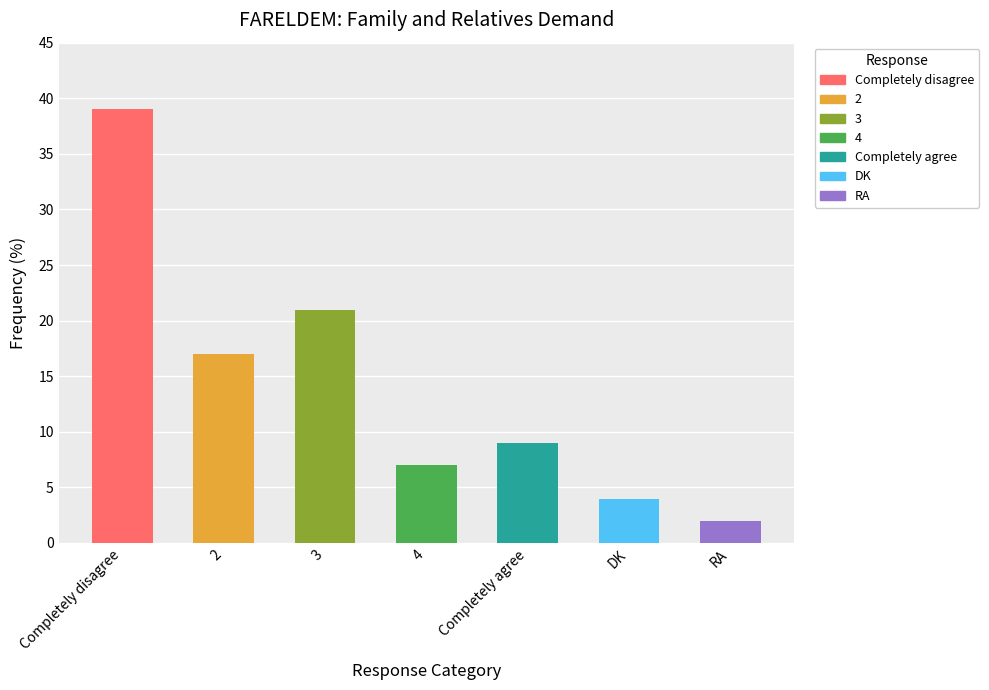

What is the difference between the maximum and minimum values?

37